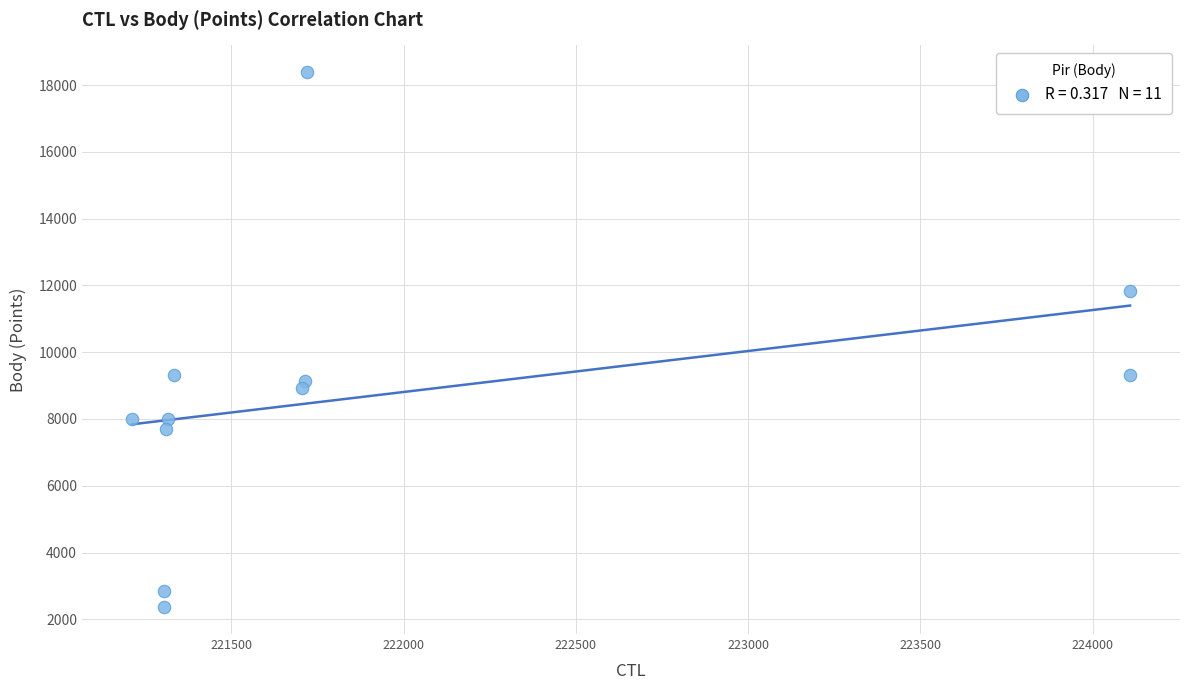

What is the average X value?

221921